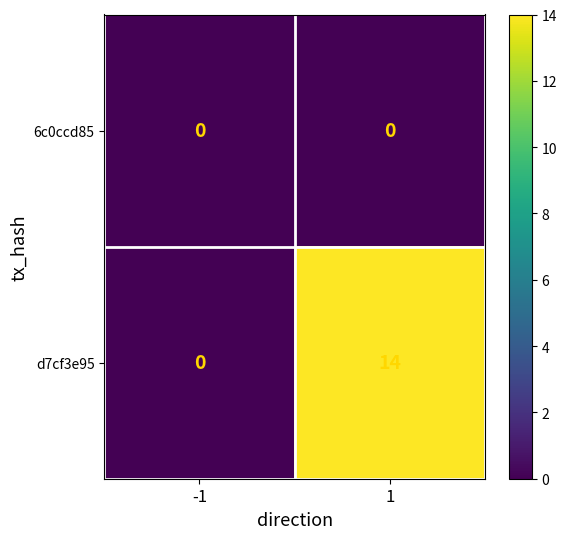

Is the value of d7cf3e95 at 1 greater than the value of 6c0ccd85 at 1?

Yes